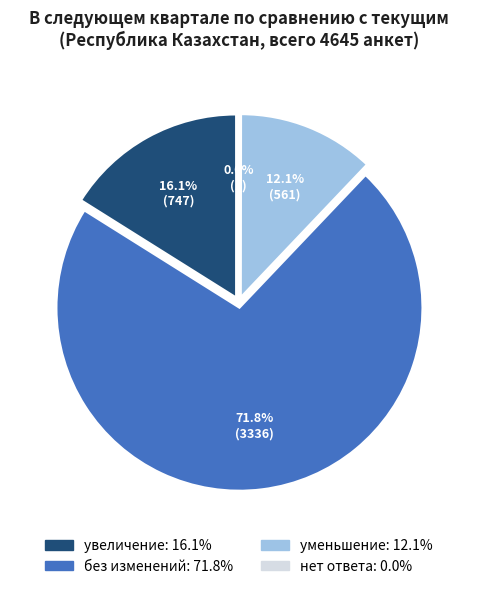

To the nearest percent, what is the difference between the largest and smallest slice percentages?

72%